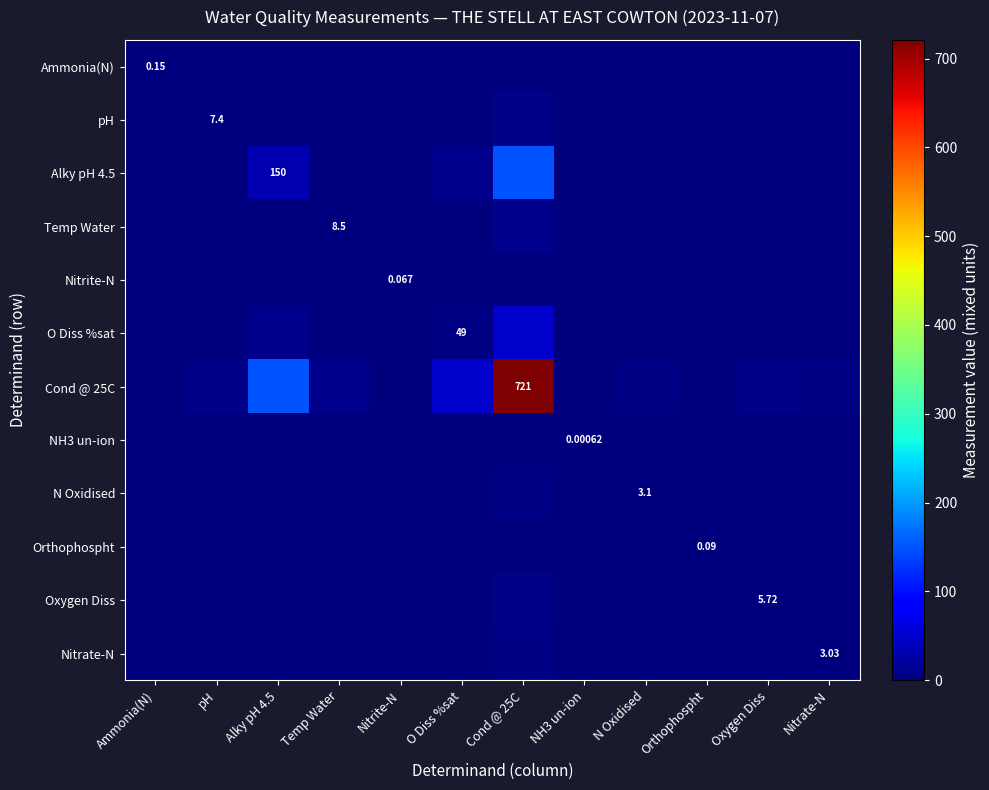

Rank the series by their maximum value, from lowest to highest.

NH3 un-ion, Nitrite-N, Orthophospht, Ammonia(N), Nitrate-N, N Oxidised, Oxygen Diss, pH, Temp Water, O Diss %sat, Alky pH 4.5, Cond @ 25C